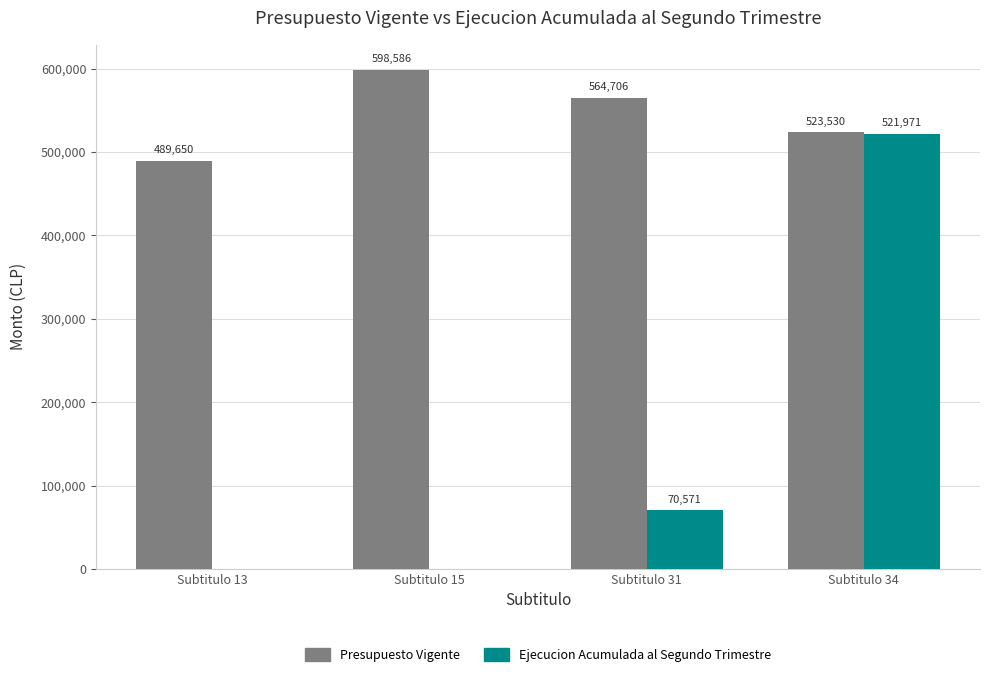

How many positive values does the Ejecucion Acumulada al Segundo Trimestre series have?

2